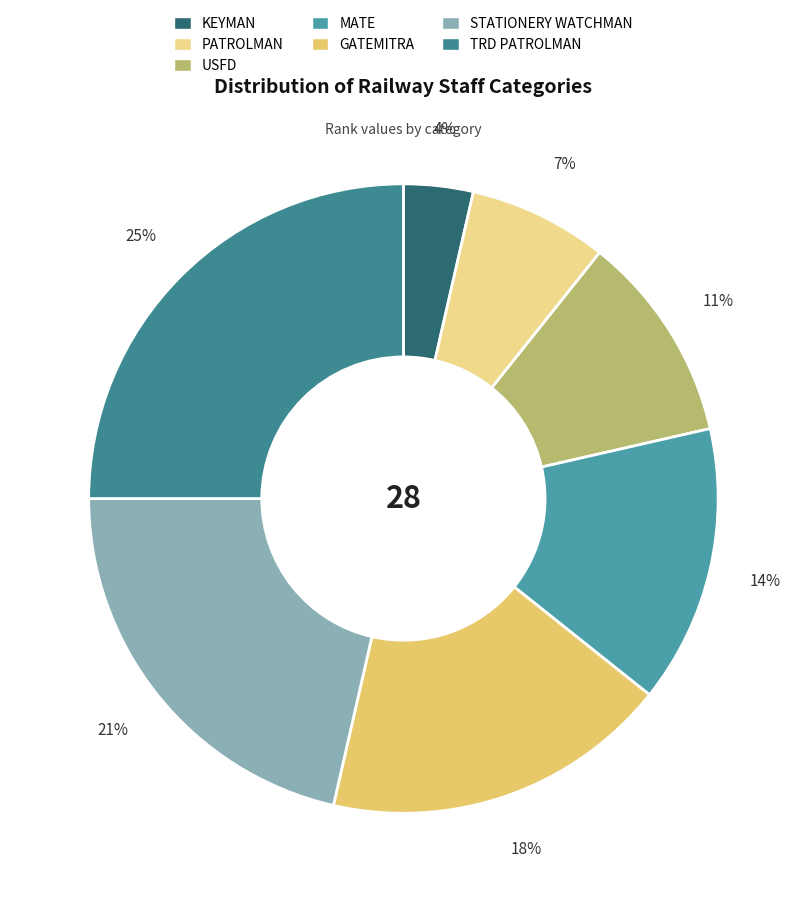

True or false: GATEMITRA accounts for 18% of the total.

True